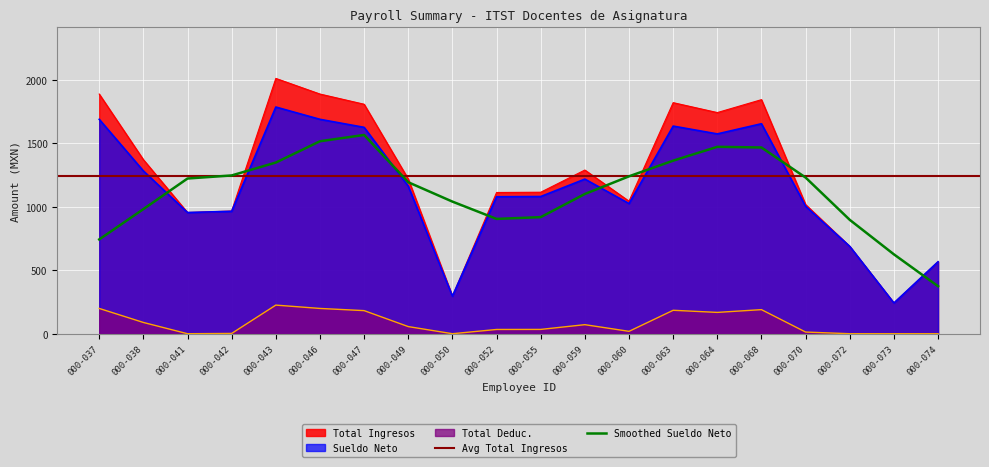

True or false: Total Ingresos and Total Deduc. intersect in this chart.

False